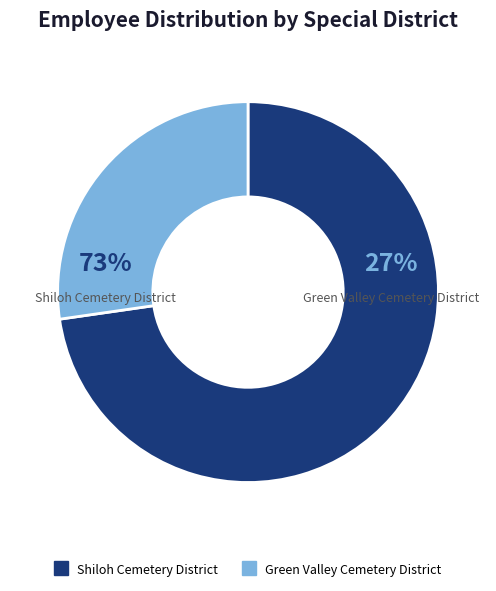

Is it true that Shiloh Cemetery District is 87% of the pie?

False